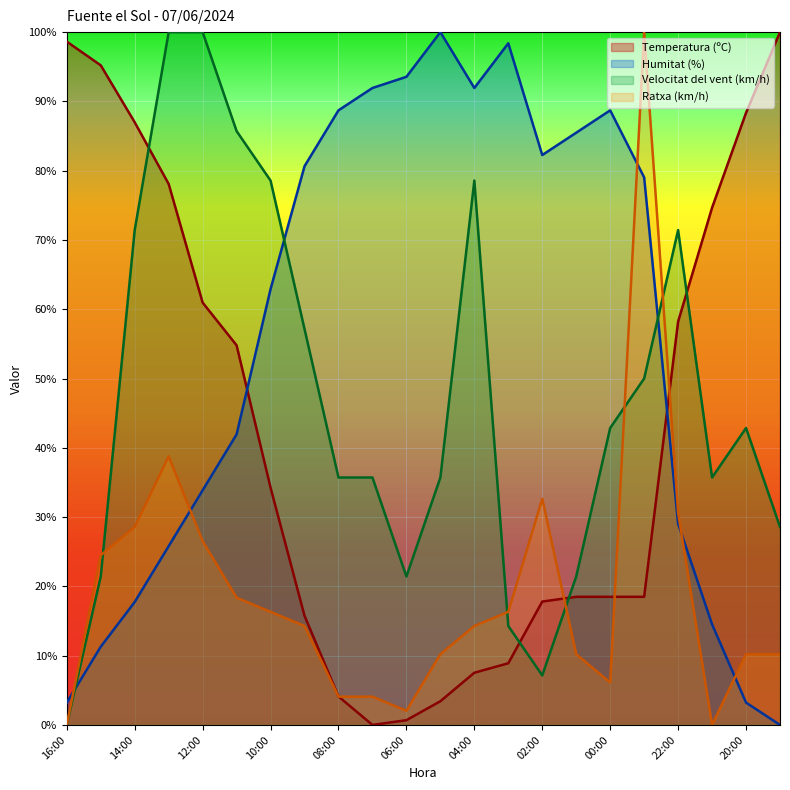

What is the highest value of the Velocitat del vent (km/h) series?

100.0